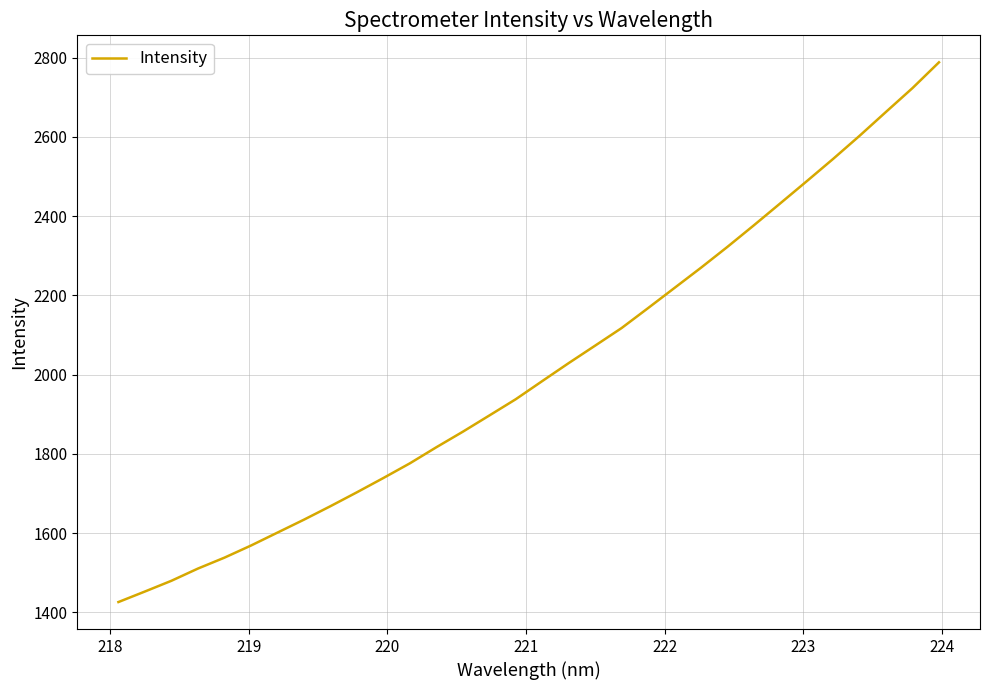

What is the maximum value shown in the chart?

2788.4